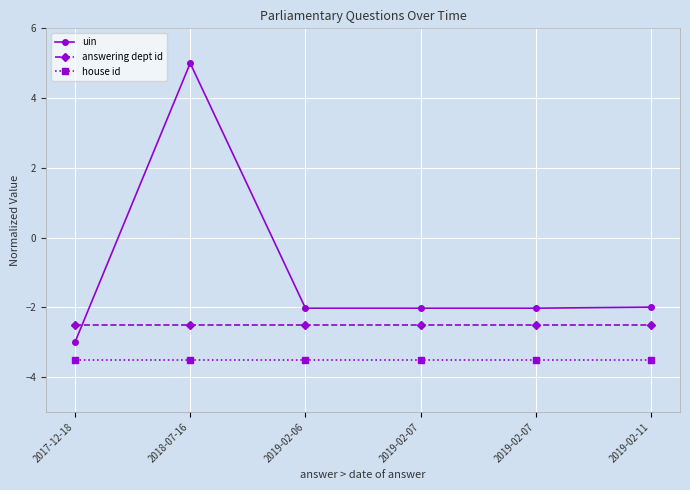

Is this an area chart (filled region under the line)?

No